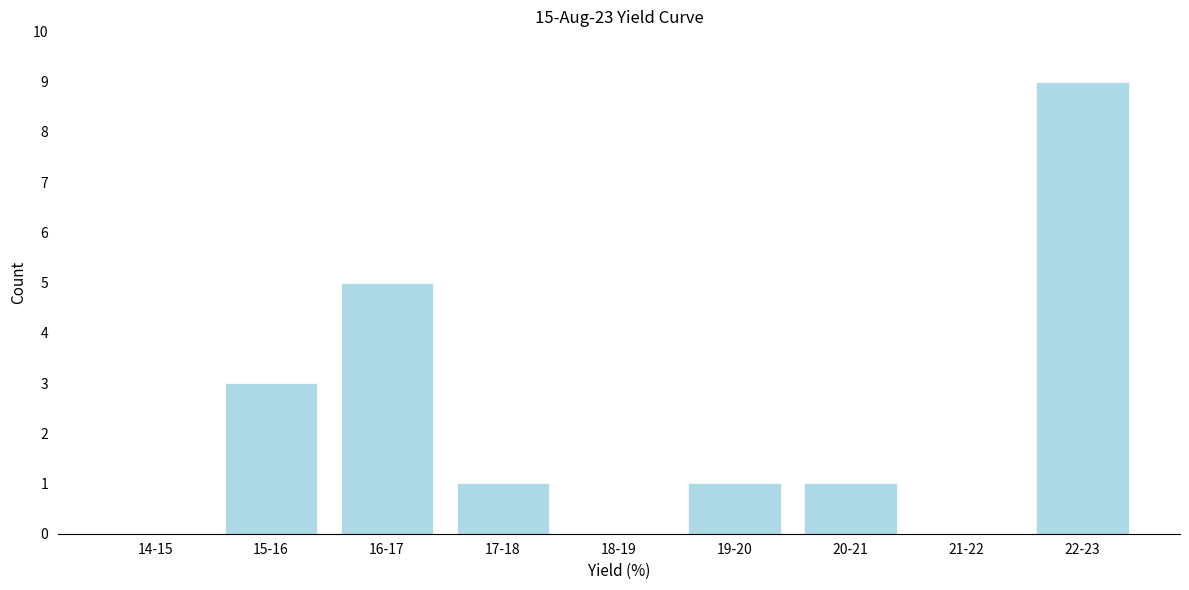

Reading left to right, list all the values displayed in this chart.

14-15=0	15-16=3	16-17=5	17-18=1	18-19=0	19-20=1	20-21=1	21-22=0	22-23=9